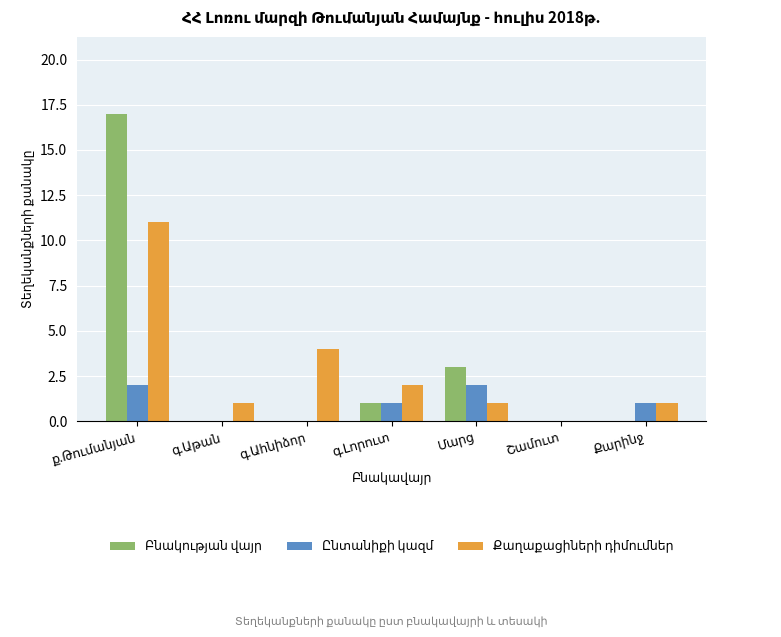

What is the maximum value shown in the chart?

17